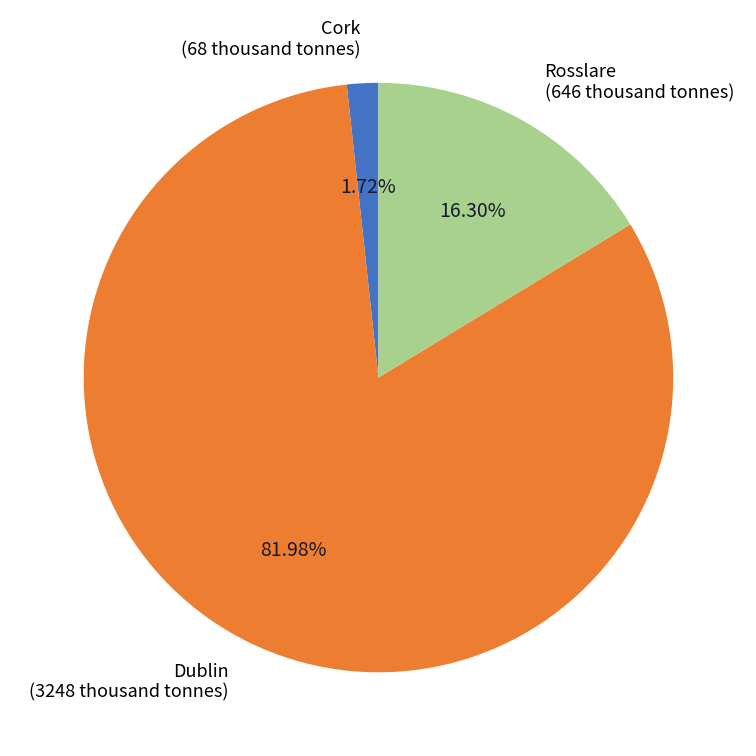

What is the ratio of the value at Dublin to the value at Rosslare?

5.0